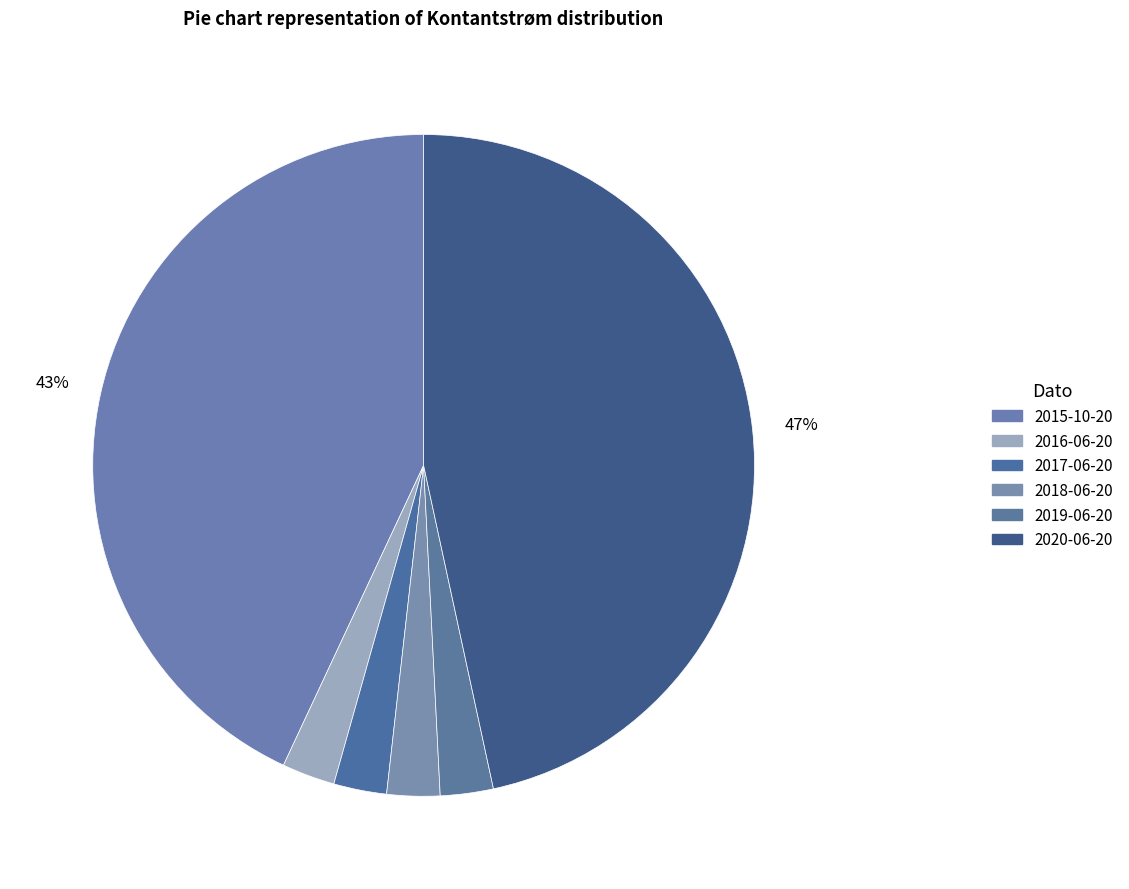

True or false: 2020-06-20 accounts for 37% of the total.

False